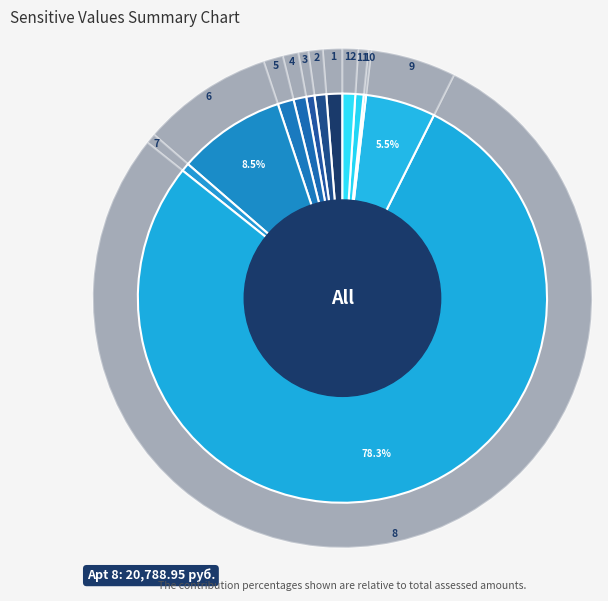

Which slice is the smallest?

10